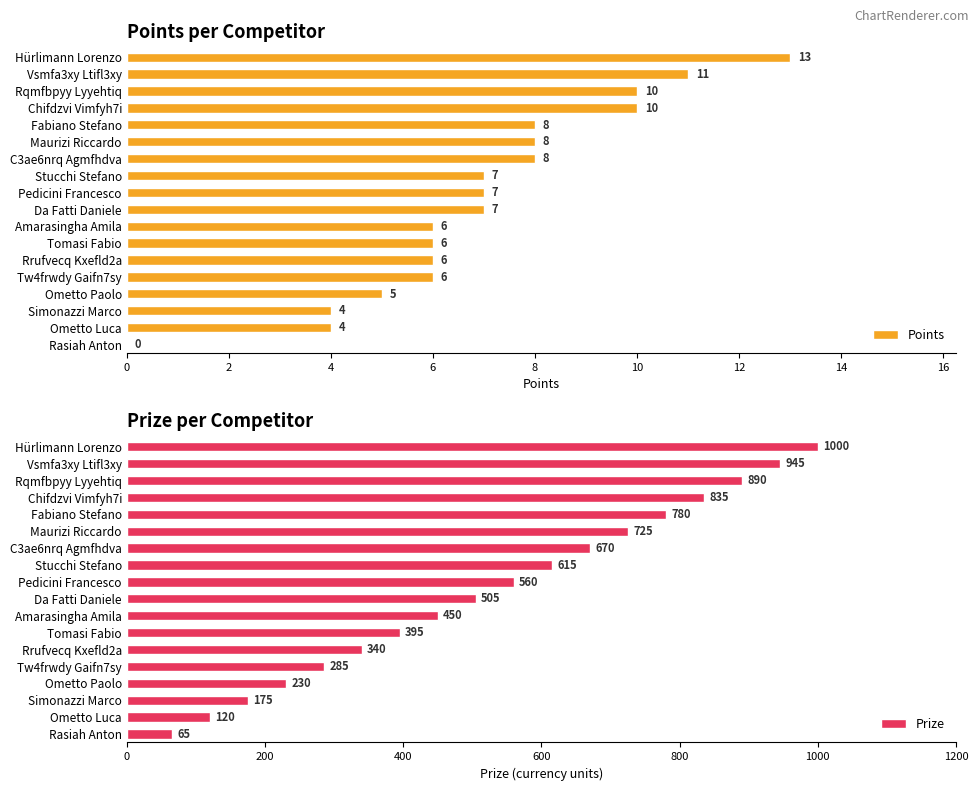

The Points series shows 13 at Rqmfbpyy Lyyehtiq. True or false?

False